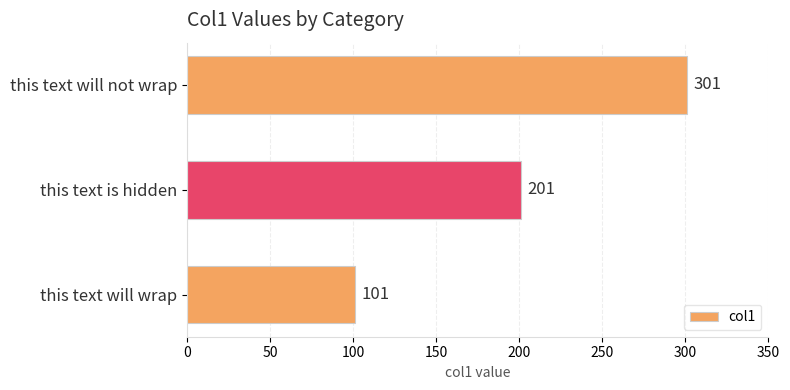

Which category has the highest value across all series?

this text will not wrap